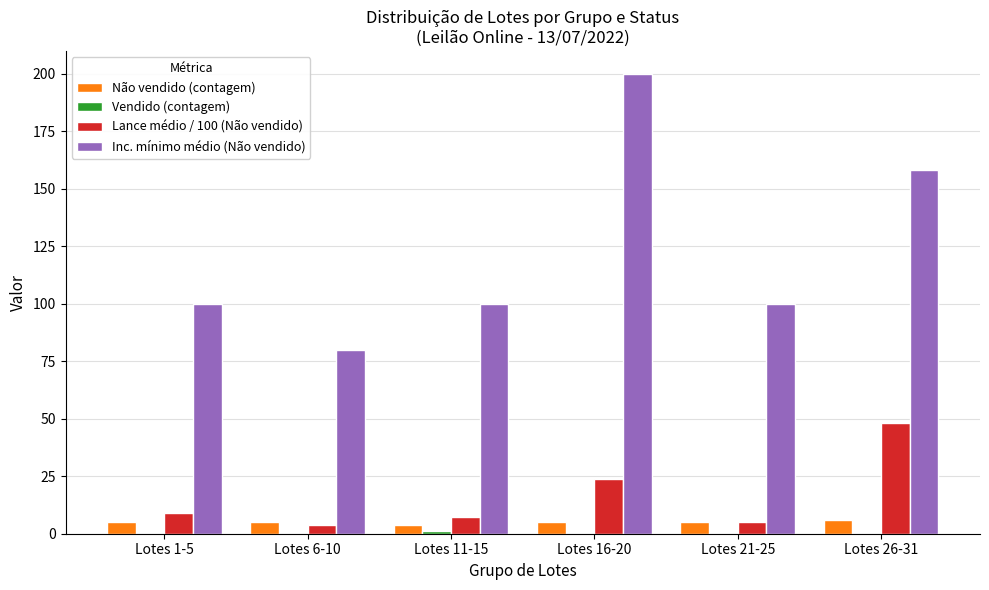

The value of Lance médio / 100 (Não vendido) at Lotes 26-31 is 77.0. True or false?

False